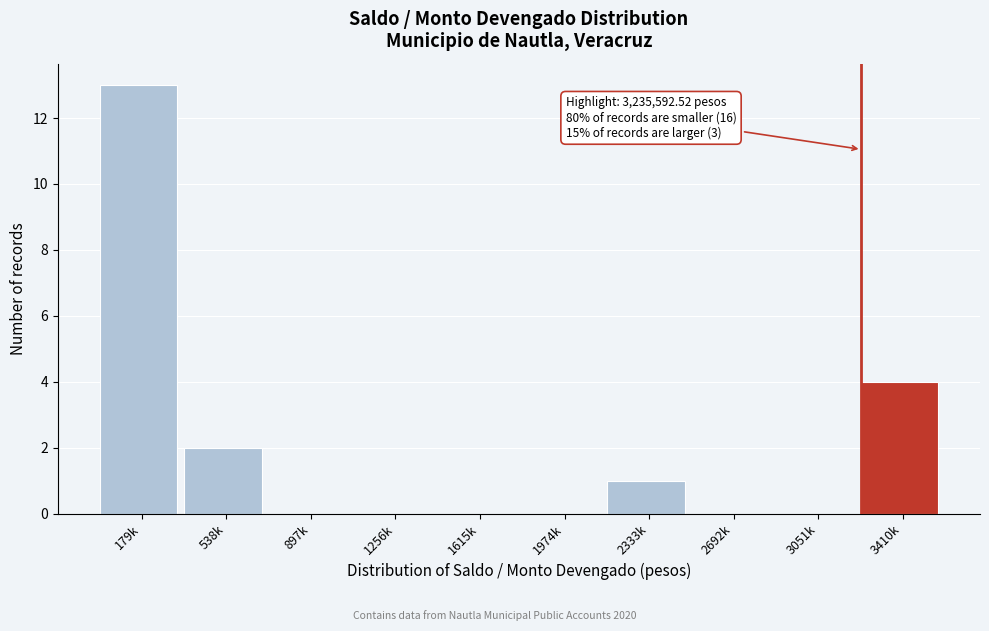

Reading left to right, list all the values displayed in this chart.

179k=13	538k=2	897k=0	1256k=0	1615k=0	1974k=0	2333k=1	2692k=0	3051k=0	3410k=4